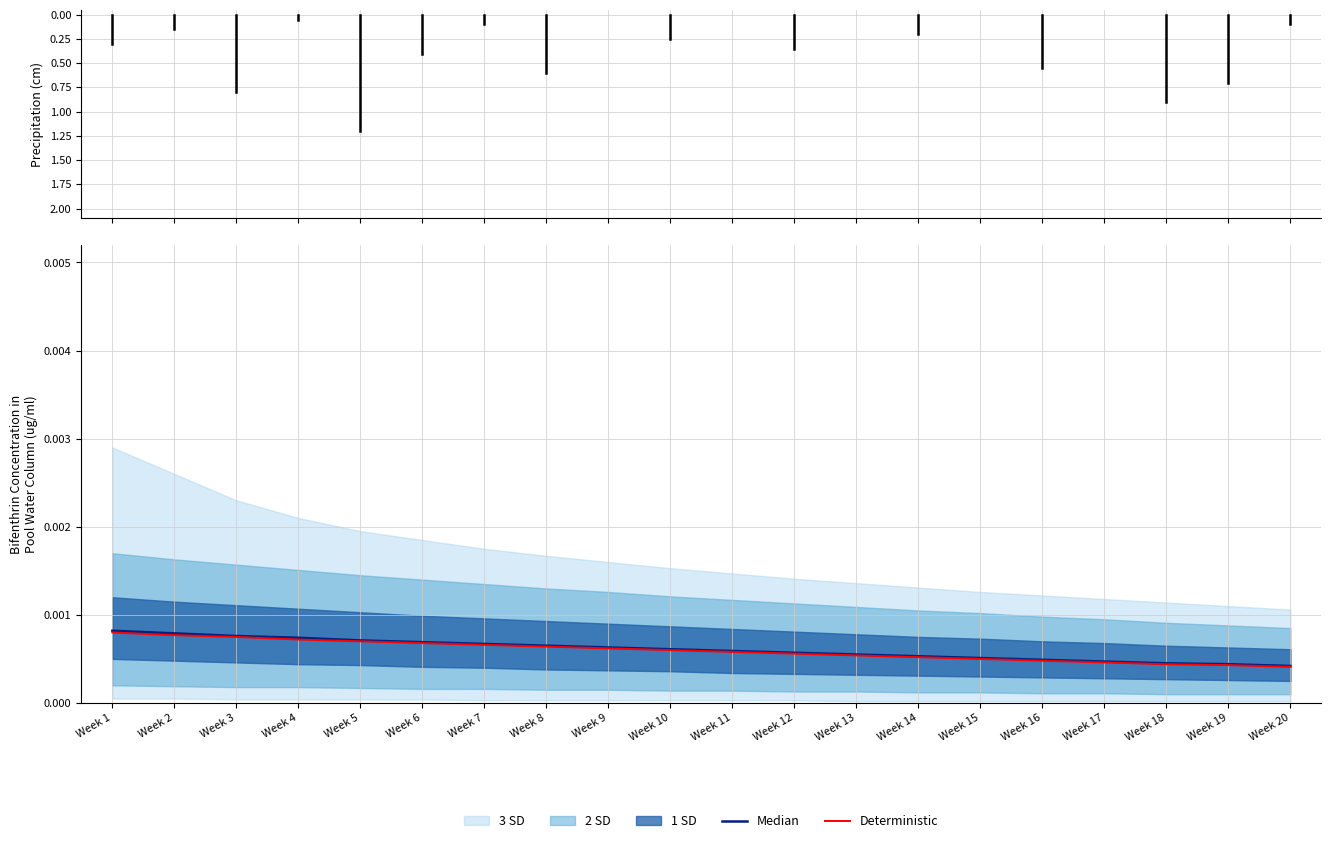

True or false: Deterministic has more than 2 interior local peaks.

False